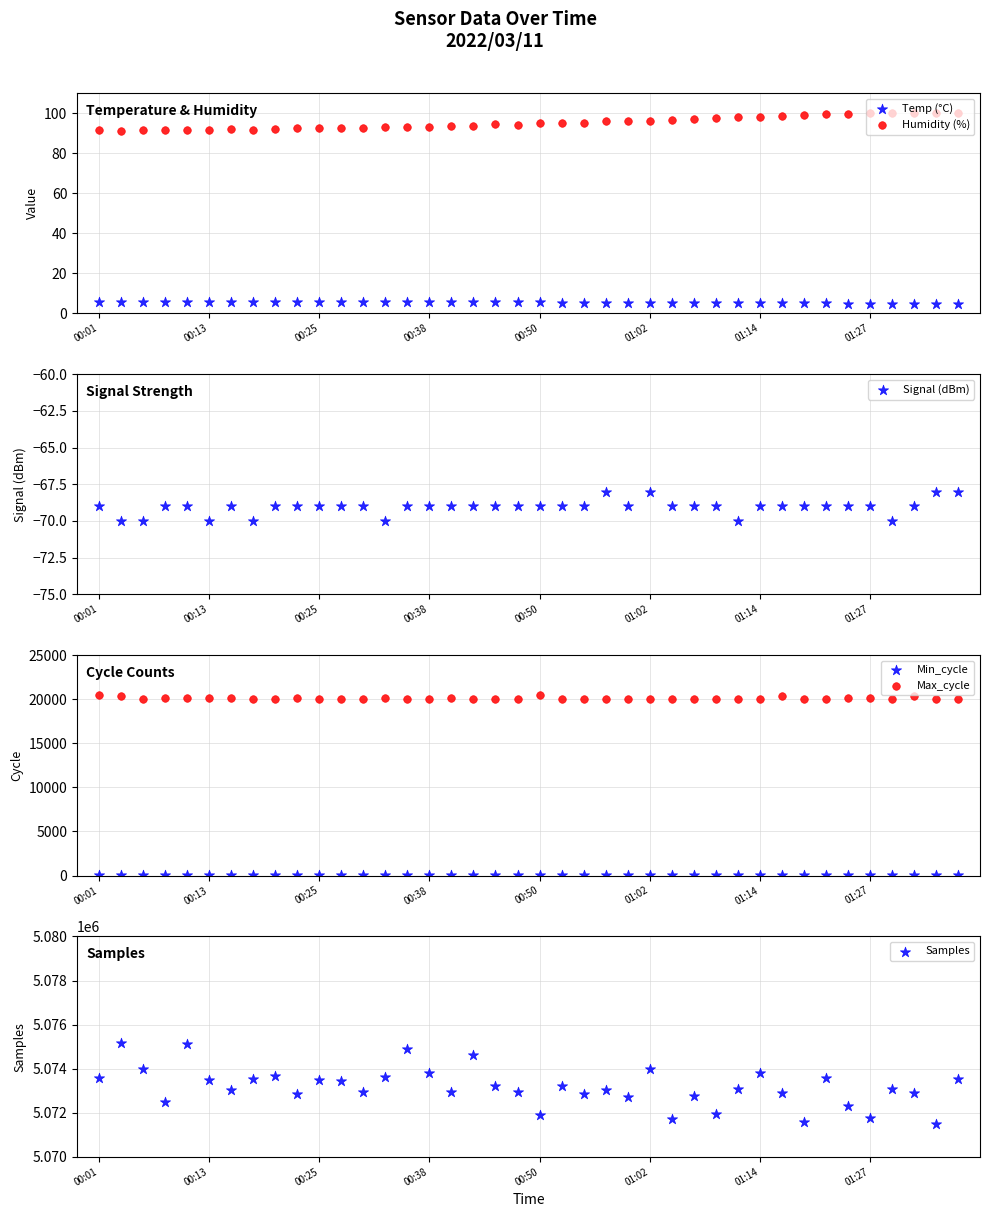

Which series contains the highest Y value?

Samples